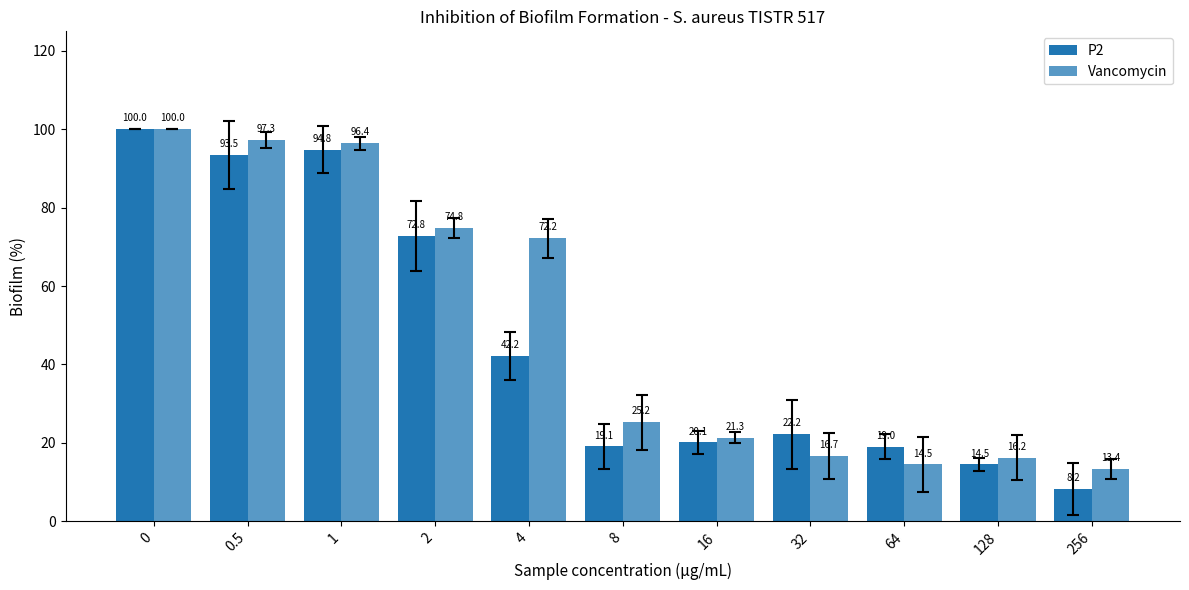

What is the label of the 1st bar from the right?

256